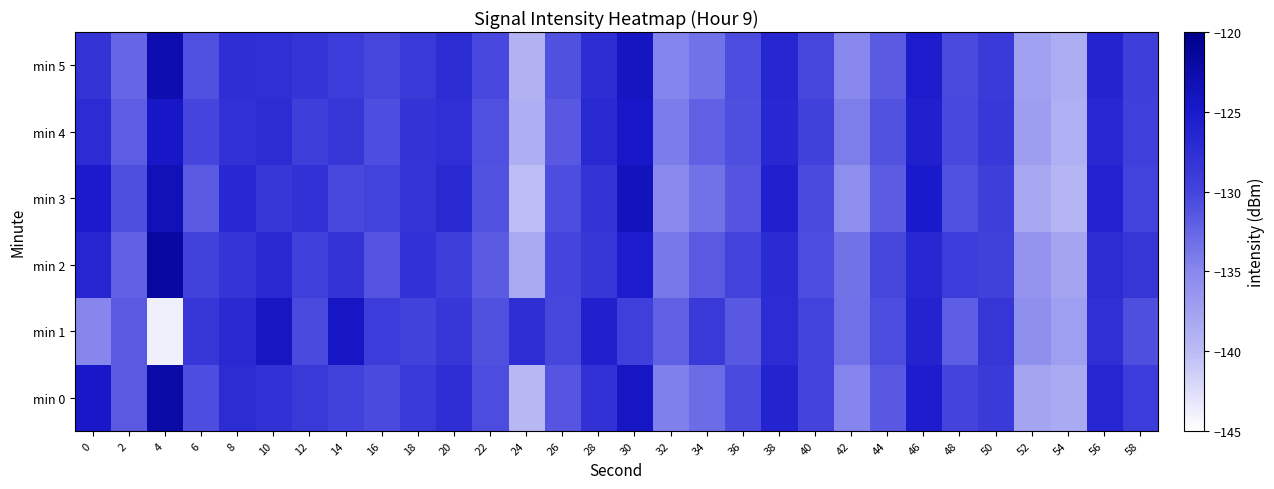

Reading left to right, what are all the values shown in this chart?

min 0: 0=-124.7	2=-131.6	4=-122.2	6=-130.7	8=-127.1	10=-127.9	12=-128.8	14=-129.7	16=-130.5	18=-129.0	20=-127.4	22=-130.6	24=-139.6	26=-131.3	28=-127.8	30=-124.5	32=-134.4	34=-132.9	36=-130.5	38=-126.2	40=-130.0	42=-134.8	44=-131.4	46=-125.4	48=-130.1	50=-128.9	52=-137.7	54=-138.3	56=-126.4	58=-129.2
min 1: 0=-134.9	2=-131.5	4=-143.8	6=-128.6	8=-126.9	10=-124.3	12=-130.4	14=-124.4	16=-129.2	18=-129.7	20=-128.5	22=-131.0	24=-127.5	26=-130.2	28=-125.8	30=-129.4	32=-132.1	34=-128.7	36=-131.5	38=-127.3	40=-129.8	42=-133.2	44=-130.6	46=-126.1	48=-131.9	50=-128.4	52=-135.7	54=-137.2	56=-127.6	58=-130.8
min 2: 0=-126.5	2=-132.1	4=-121.8	6=-129.7	8=-128.3	10=-126.9	12=-129.5	14=-128.1	16=-131.2	18=-127.8	20=-129.3	22=-131.7	24=-138.2	26=-130.1	28=-128.5	30=-125.3	32=-133.8	34=-131.6	36=-129.9	38=-127.1	40=-130.7	42=-133.4	44=-130.2	46=-126.7	48=-129.1	50=-129.6	52=-136.3	54=-137.8	56=-127.2	58=-128.4
min 3: 0=-125.2	2=-130.8	4=-123.4	6=-131.6	8=-126.7	10=-128.5	12=-127.9	14=-130.3	16=-129.8	18=-128.2	20=-126.9	22=-131.1	24=-140.2	26=-130.7	28=-128.1	30=-123.9	32=-135.1	34=-133.4	36=-131.2	38=-125.8	40=-130.5	42=-135.6	44=-131.8	46=-125.1	48=-130.9	50=-129.3	52=-138.1	54=-139.5	56=-126.0	58=-129.8
min 4: 0=-127.3	2=-131.9	4=-124.6	6=-130.1	8=-127.8	10=-127.2	12=-129.3	14=-128.4	16=-130.7	18=-128.1	20=-127.6	22=-130.9	24=-138.7	26=-131.5	28=-126.9	30=-124.8	32=-134.1	34=-132.1	36=-130.8	38=-126.7	40=-129.6	42=-134.3	44=-131.1	46=-125.8	48=-130.3	50=-128.6	52=-137.1	54=-138.8	56=-126.8	58=-129.5
min 5: 0=-128.1	2=-132.5	4=-122.9	6=-130.9	8=-127.5	10=-127.6	12=-128.2	14=-129.1	16=-130.2	18=-128.7	20=-127.2	22=-130.3	24=-139.1	26=-131.0	28=-127.4	30=-124.2	32=-134.7	34=-133.3	36=-130.6	38=-126.5	40=-130.2	42=-135.0	44=-131.7	46=-125.3	48=-130.4	50=-128.9	52=-137.4	54=-138.6	56=-126.2	58=-129.3